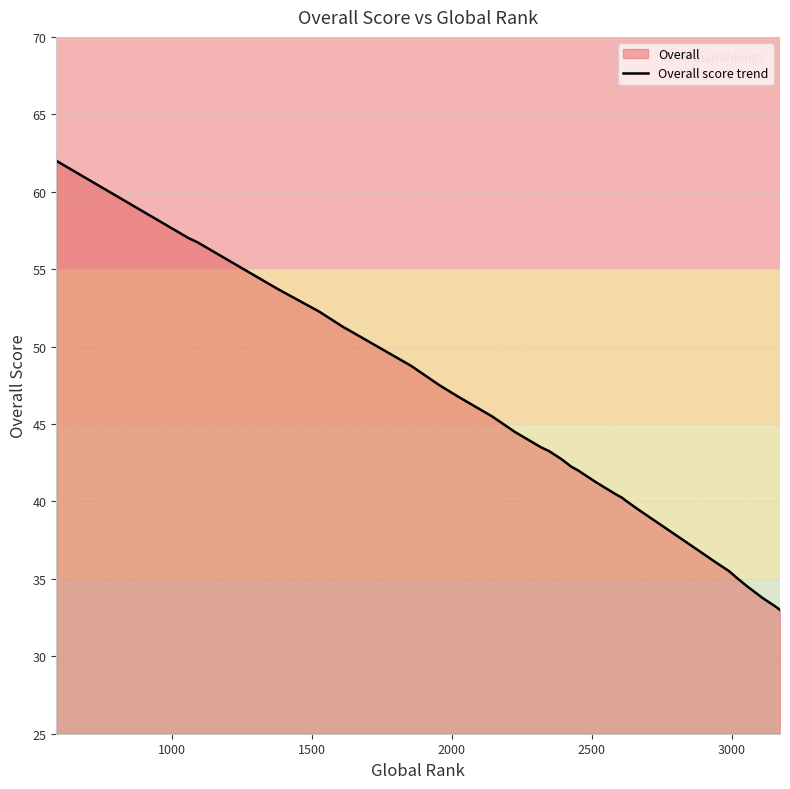

Rank the categories by value from highest to lowest.

587, 1060, 1090, 1375, 1527, 1613, 1638, 1855, 1956, 2024, 2143, 2204, 2224, 2318, 2347, 2390, 2426, 2451, 2514, 2582, 2607, 2607, 2625, 2664, 2664, 2664, 2847, 2948, 2969, 2990, 3022, 3056, 3111, 3132, 3132, 3132, 3153, 3153, 3172, 3172